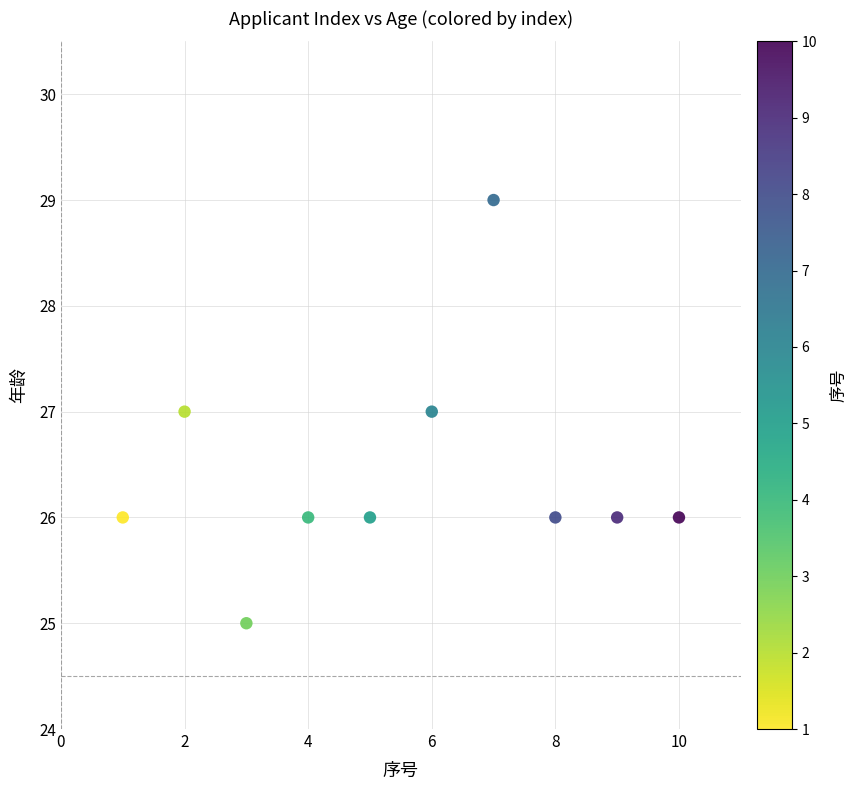

What is the average X value?

6